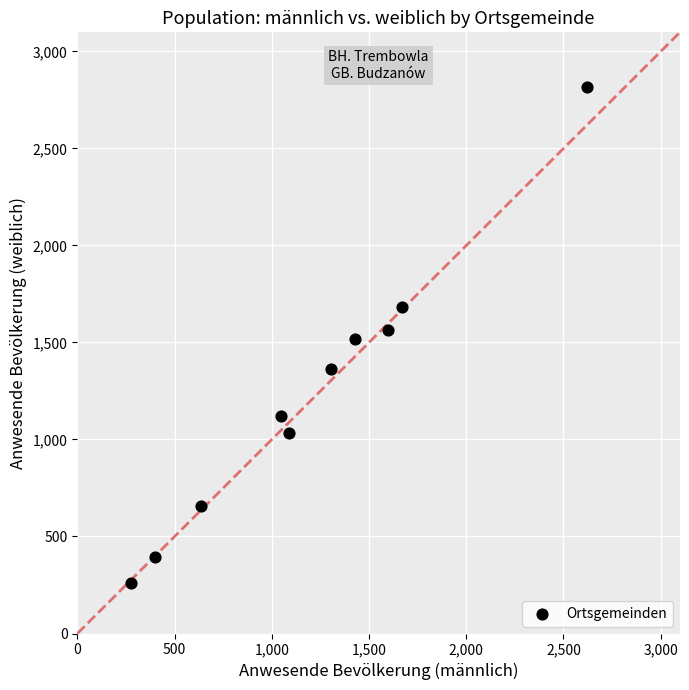

What is the range of Y values (max minus min)?

2555